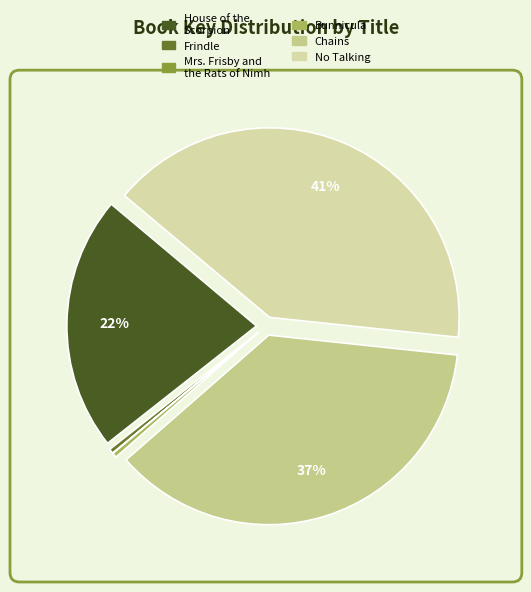

Which has a higher value, No Talking or House of the Scorpion?

No Talking